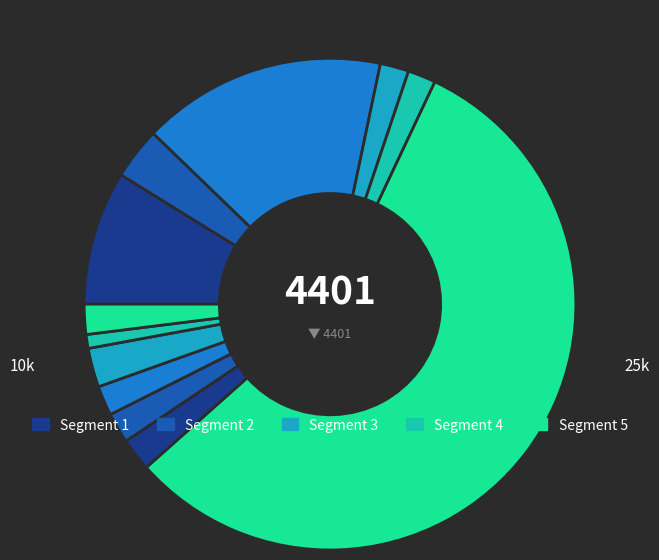

How many segments does this pie chart have?

12